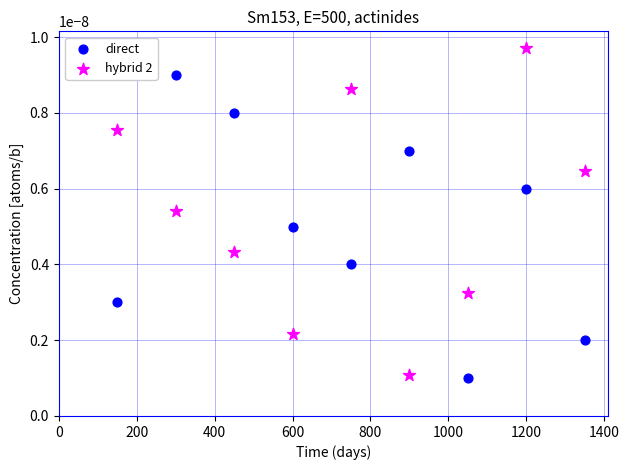

What are all the series names shown in the legend?

direct, hybrid 2